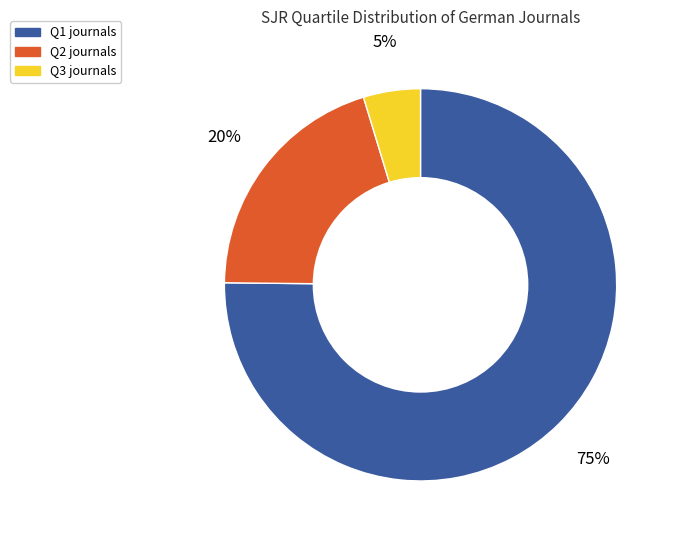

Combined, do Q1 and Q3 account for over 50%?

Yes